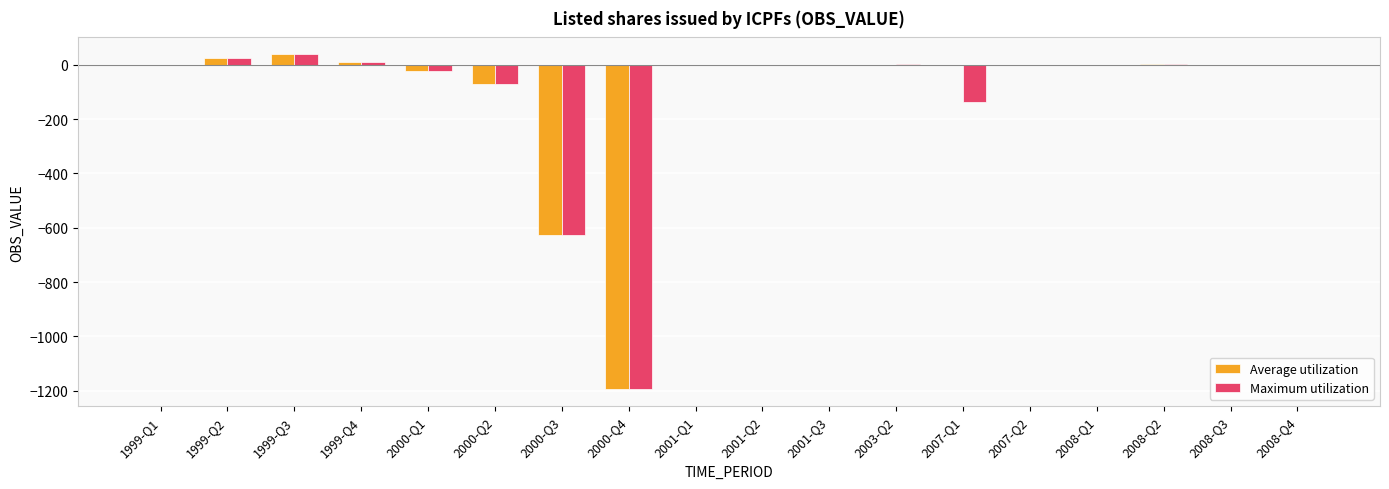

What is the greatest value displayed?

38.9